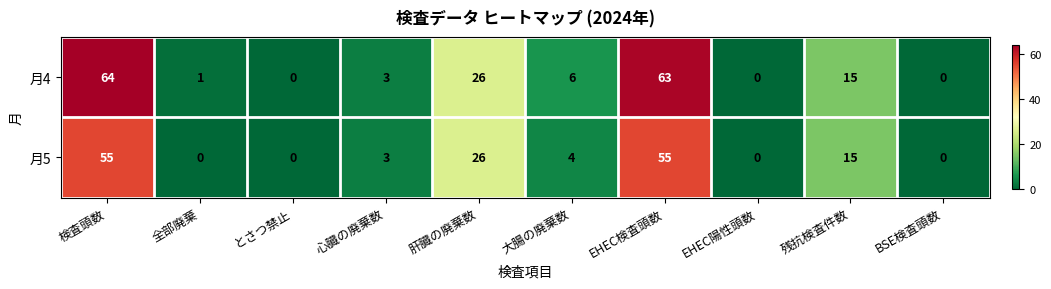

True or false: 月5 has a value of -22 at EHEC陽性頭数.

False